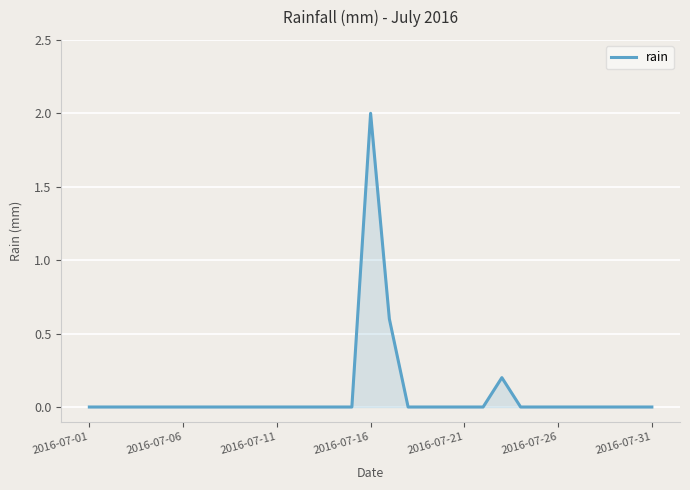

What is the maximum value shown in the chart?

2.0